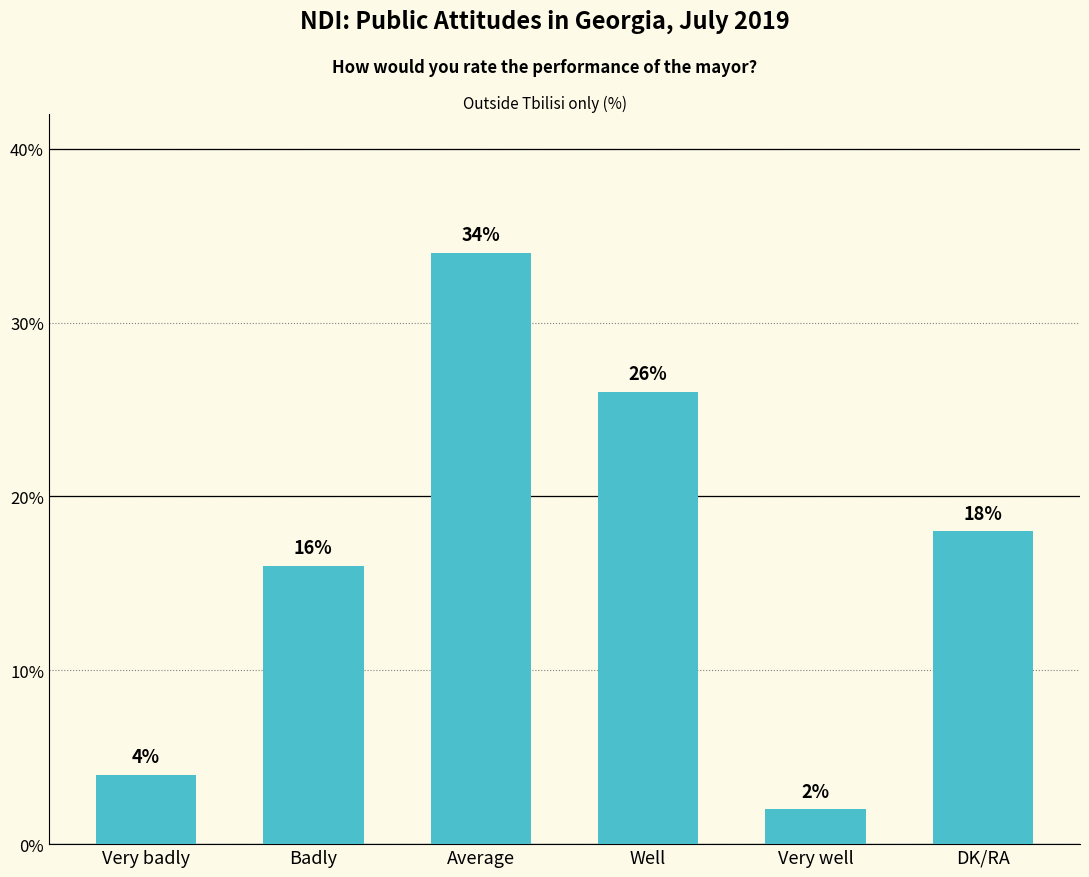

What is the change in value from Average to DK/RA?

-16